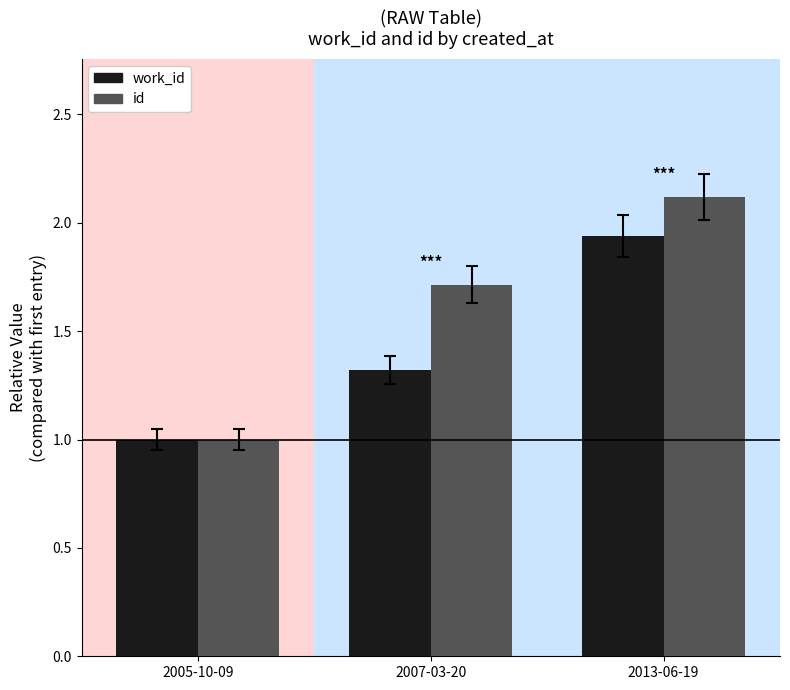

How many groups of bars are there?

3